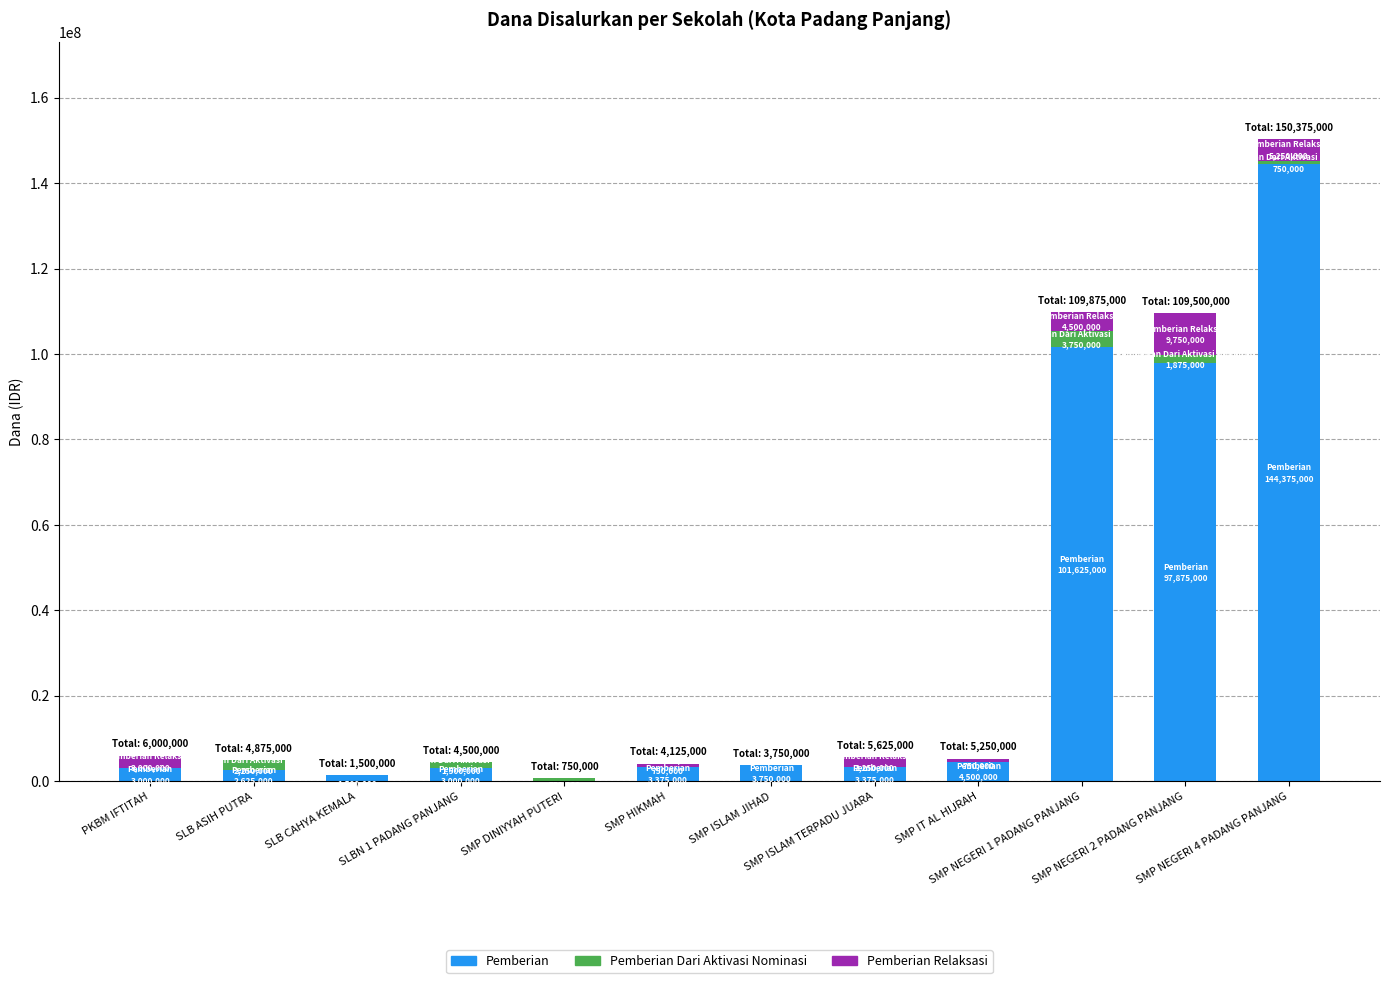

Are the bars grouped side by side (vs. stacked)?

No